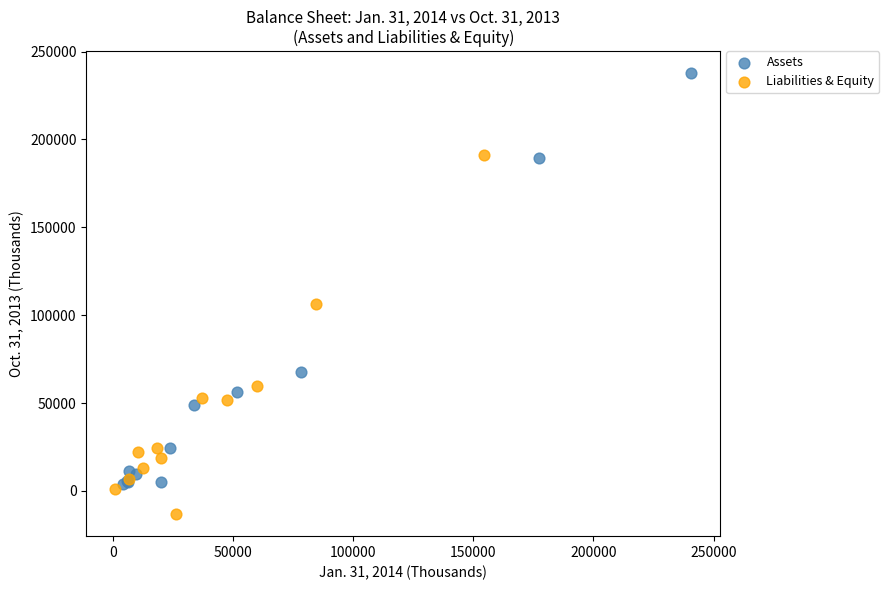

Which series has the largest Y range (max minus min)?

Assets